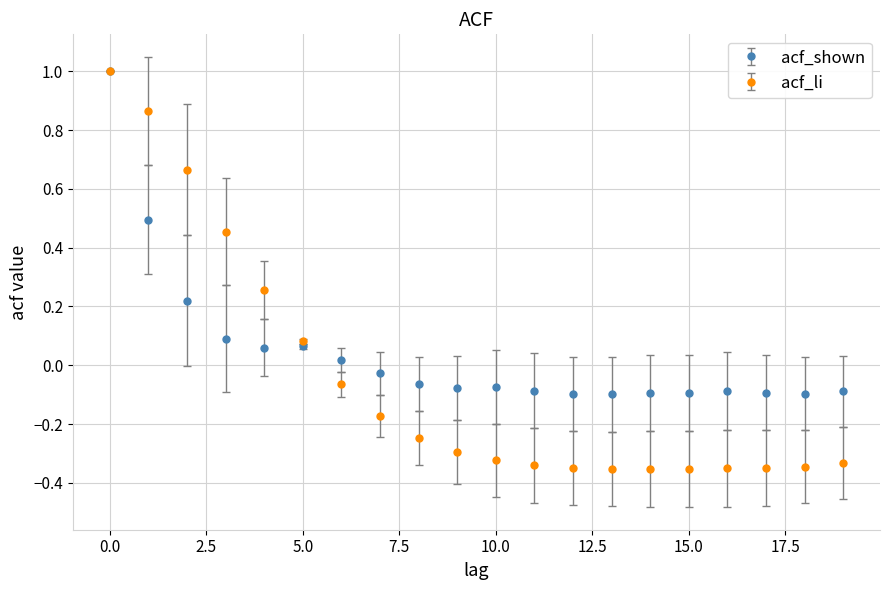

Which series has the widest spread of values?

acf_li